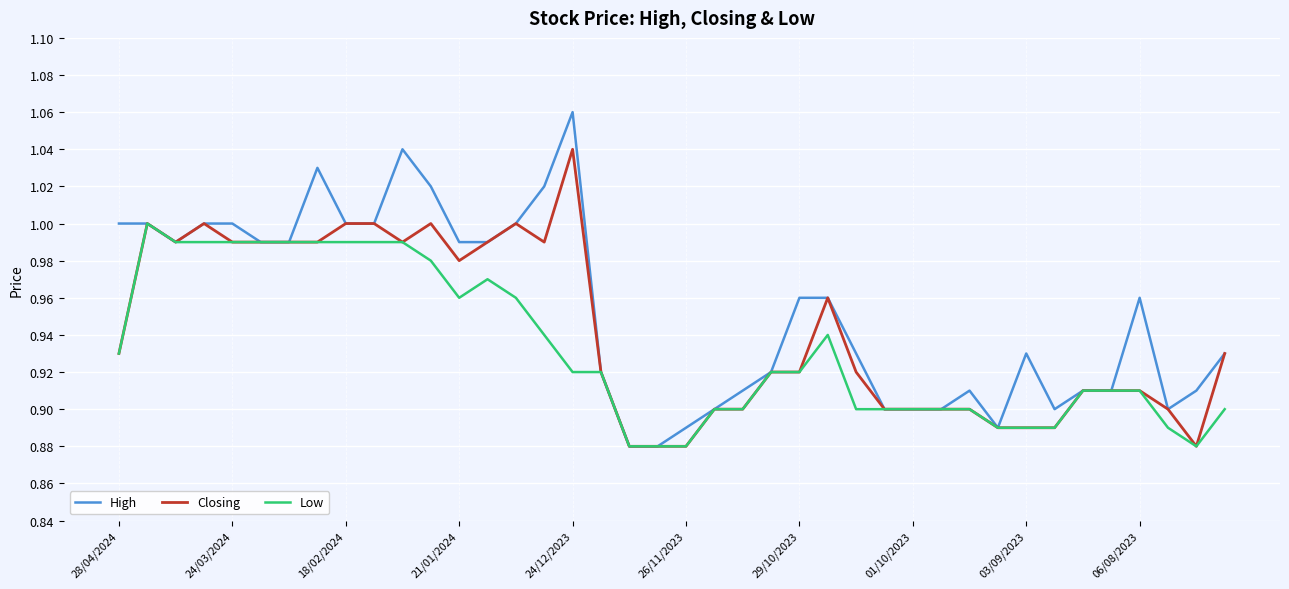

List the series in order of their overall mean, lowest first.

Low, Closing, High